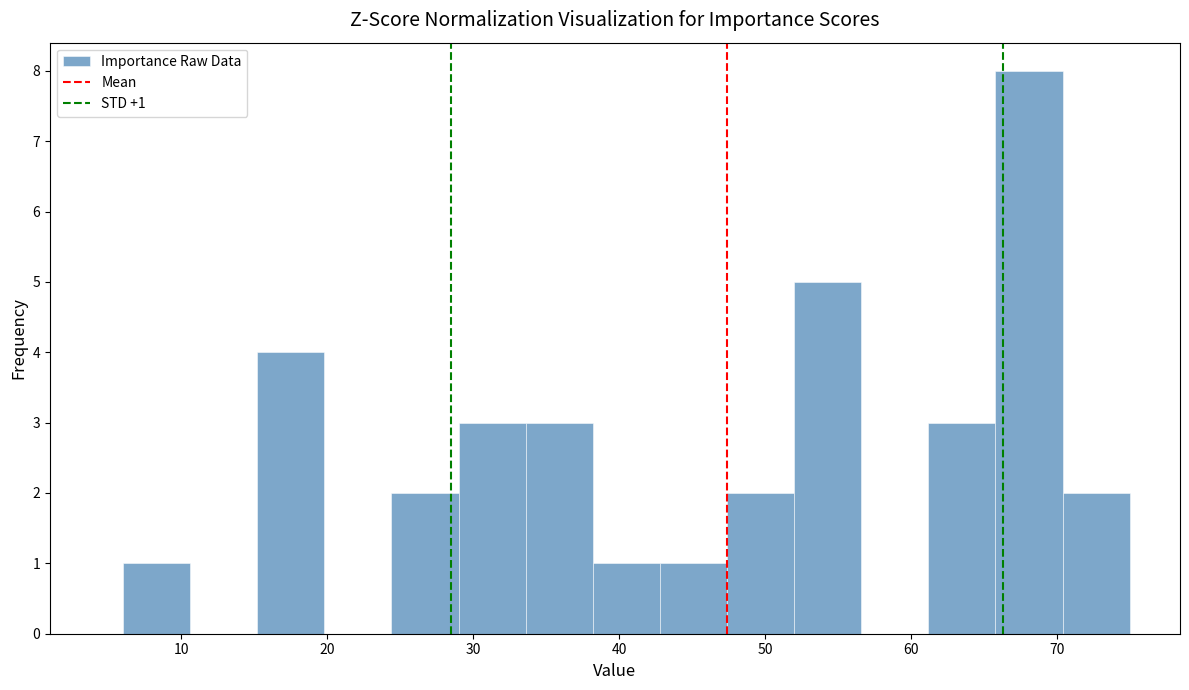

Which range on the x-axis has the tallest bar?

65.8 to 70.4